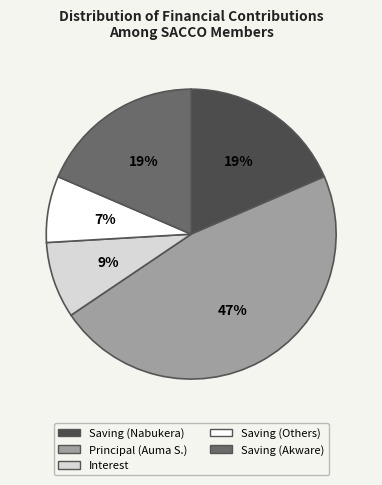

To the nearest percent, what is the average slice percentage?

20%